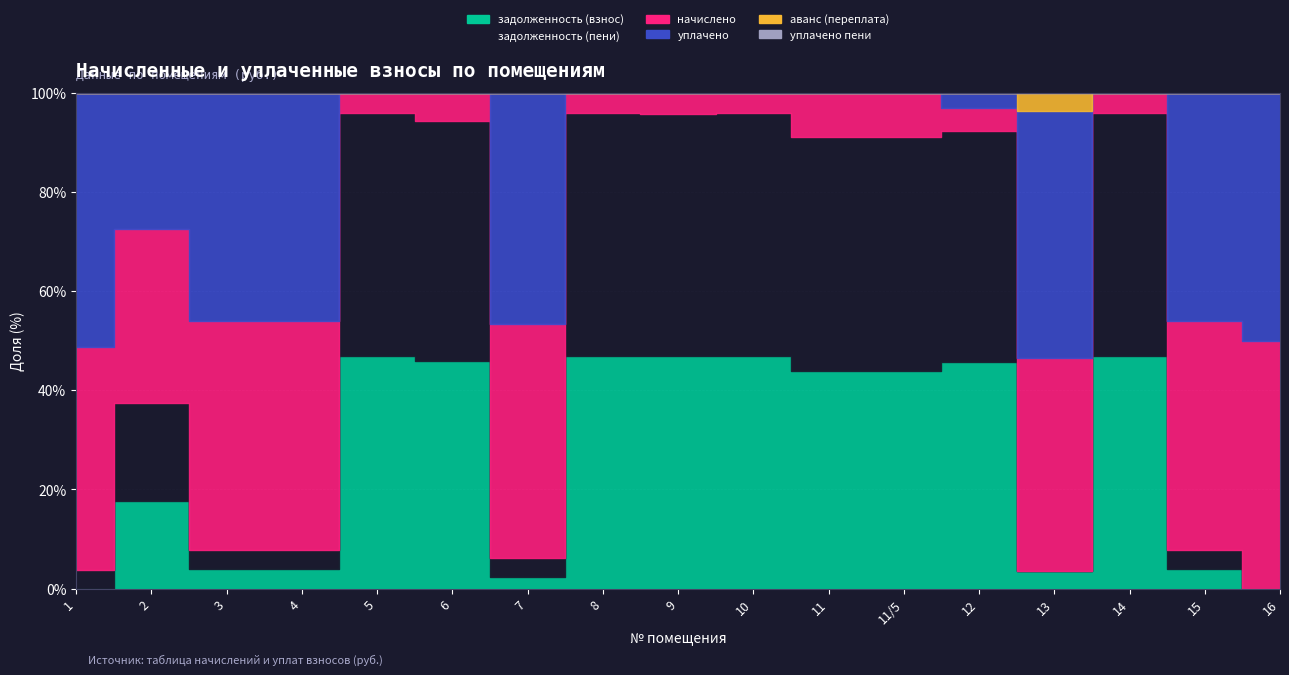

What is the spread (max minus min) of values at 12?

28365.5